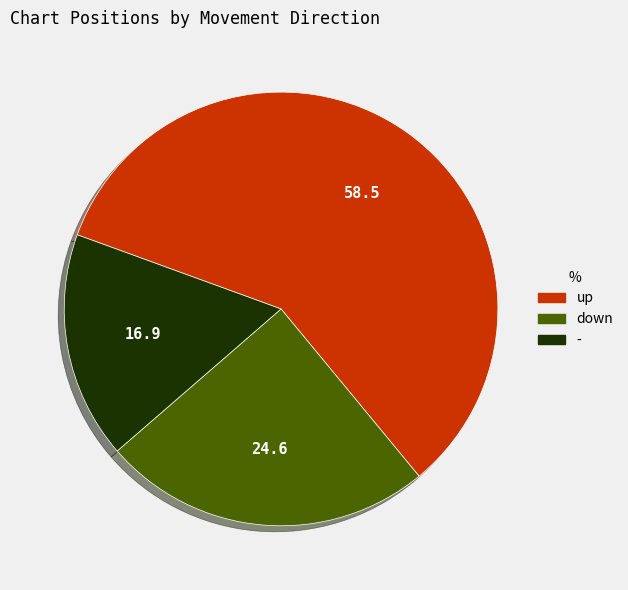

What is the ratio of the value at up to the value at -?

3.5